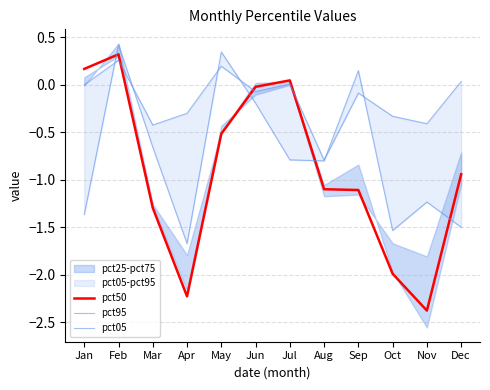

True or false: pct95 and pct50 intersect in this chart.

True